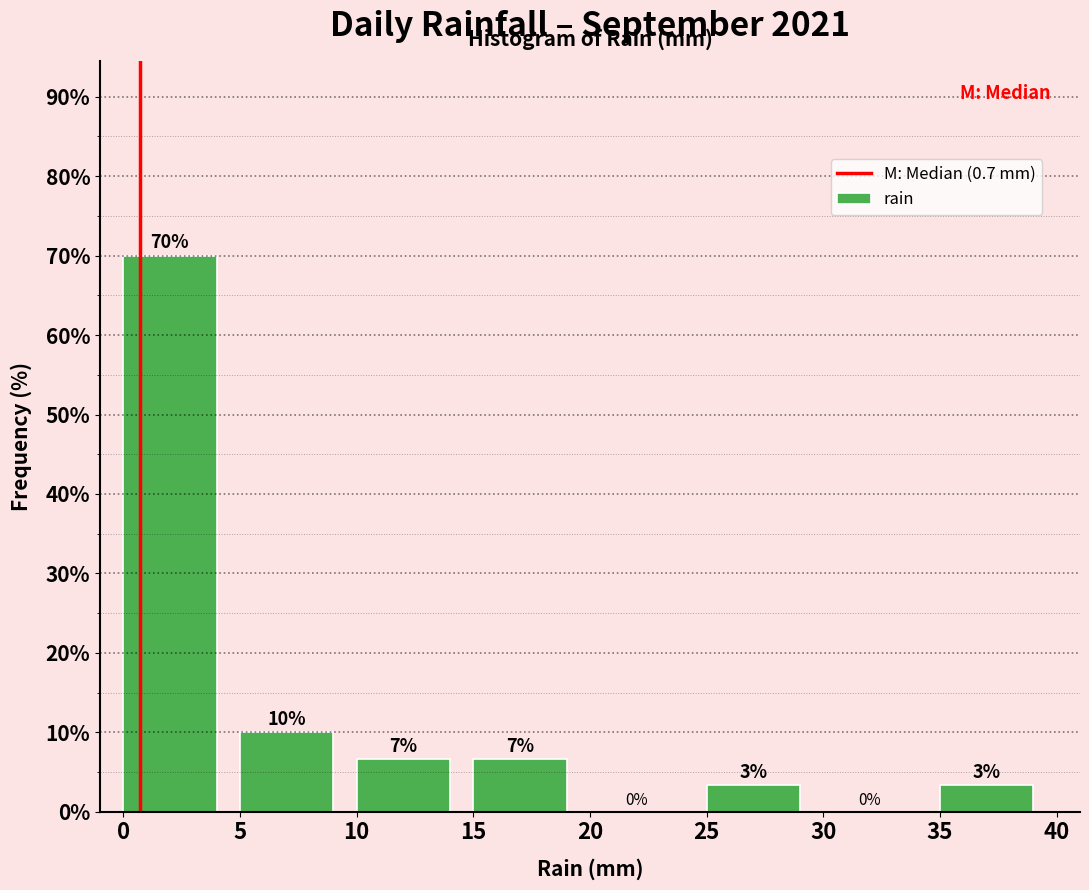

Over which range of the x-axis is the bar tallest?

0 to 5